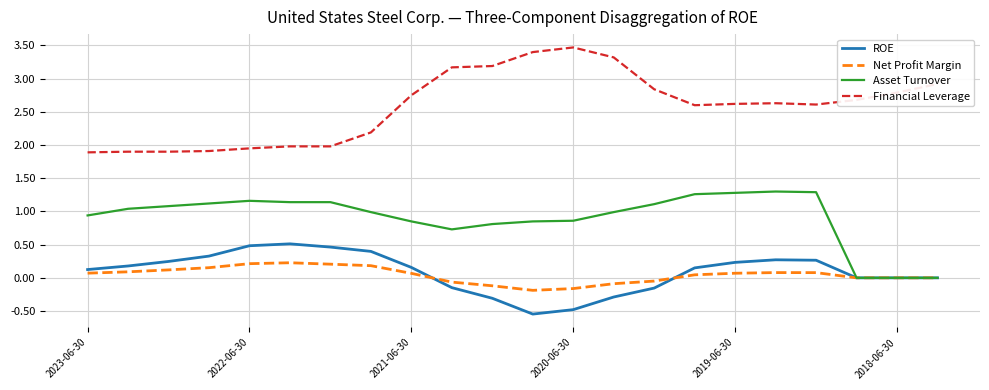

What is the difference between the maximum and minimum values in the ROE series?

1.1